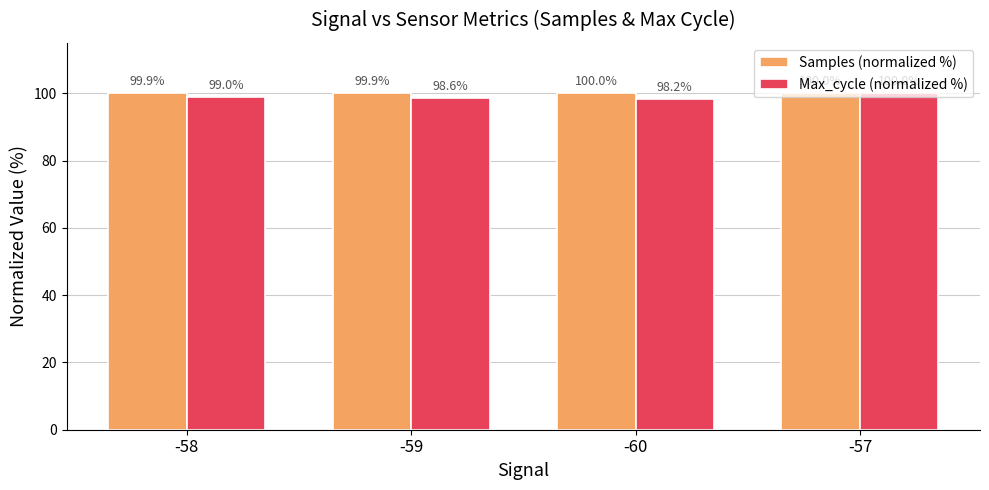

At which label is Samples (normalized %) closest to 99?

-59